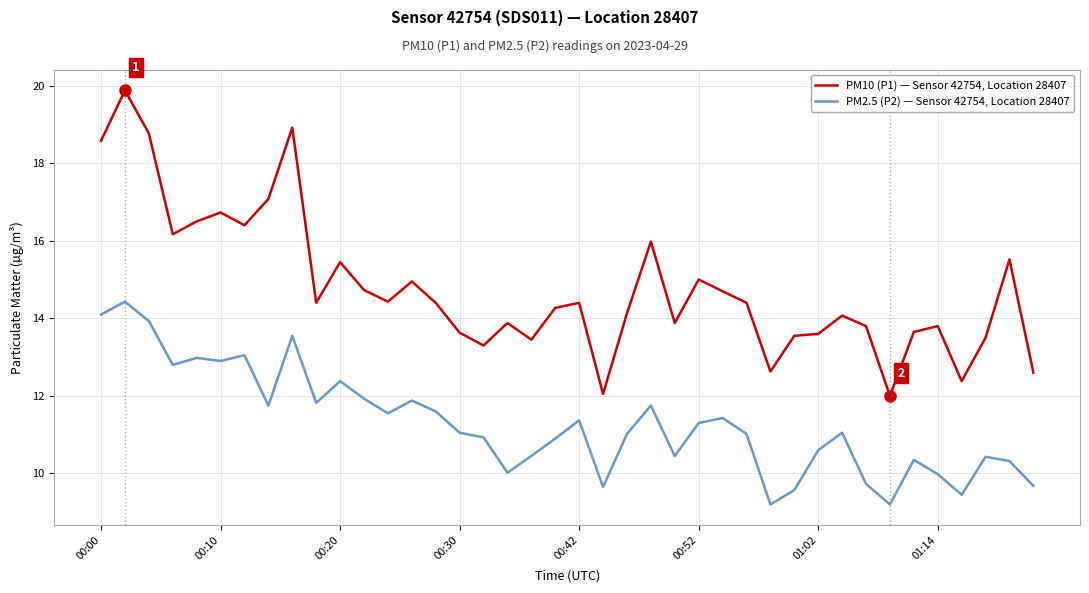

List the series in order of their peak value, lowest first.

PM2.5 (P2) — Sensor 42754, Location 28407, PM10 (P1) — Sensor 42754, Location 28407